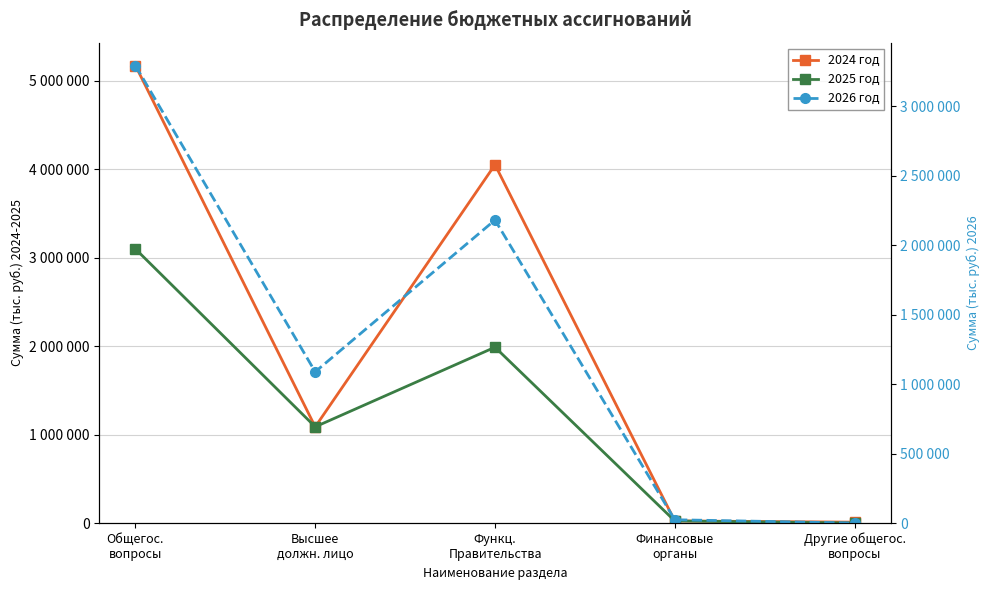

At which category is the sum across all series the highest?

Общегос.
вопросы